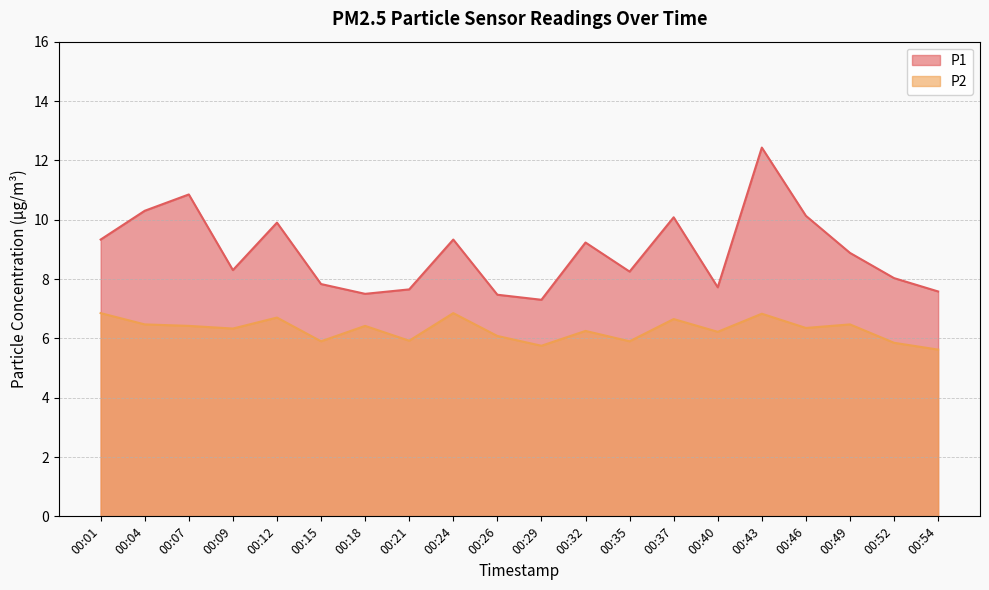

Which series has the widest spread of values?

P1